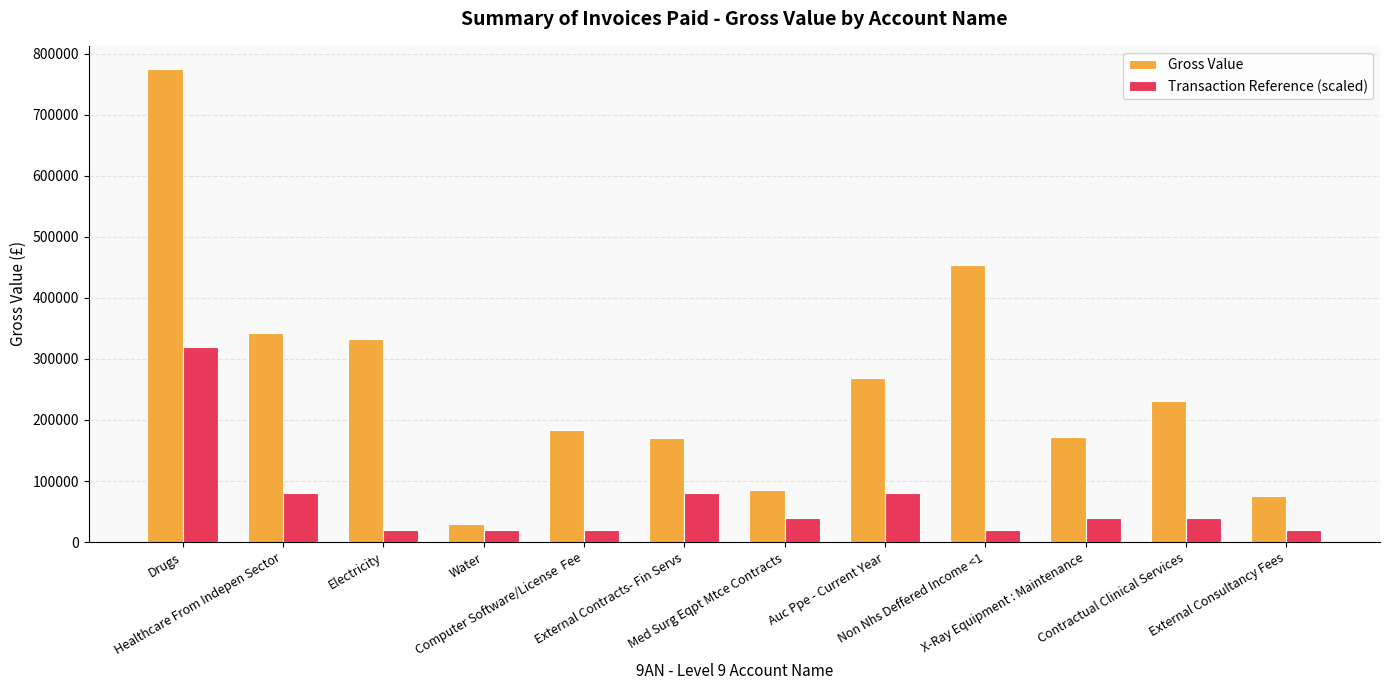

What is the label of the 10th bar from the right?

Electricity